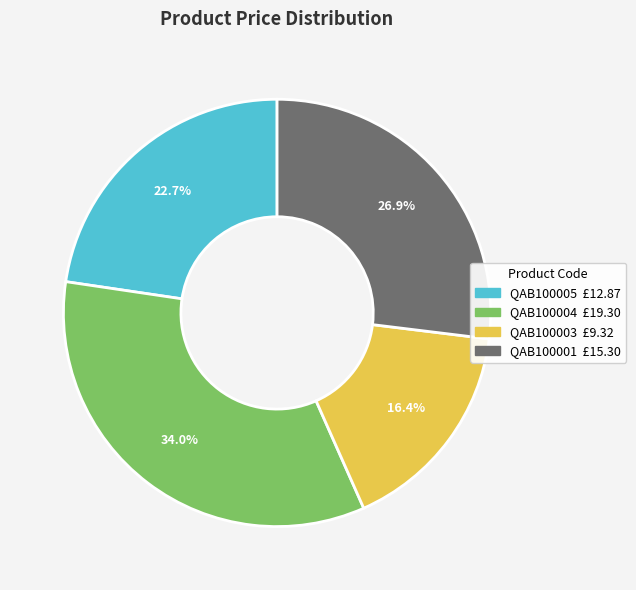

What is the total percentage of QAB100004 and QAB100001?

60.9%